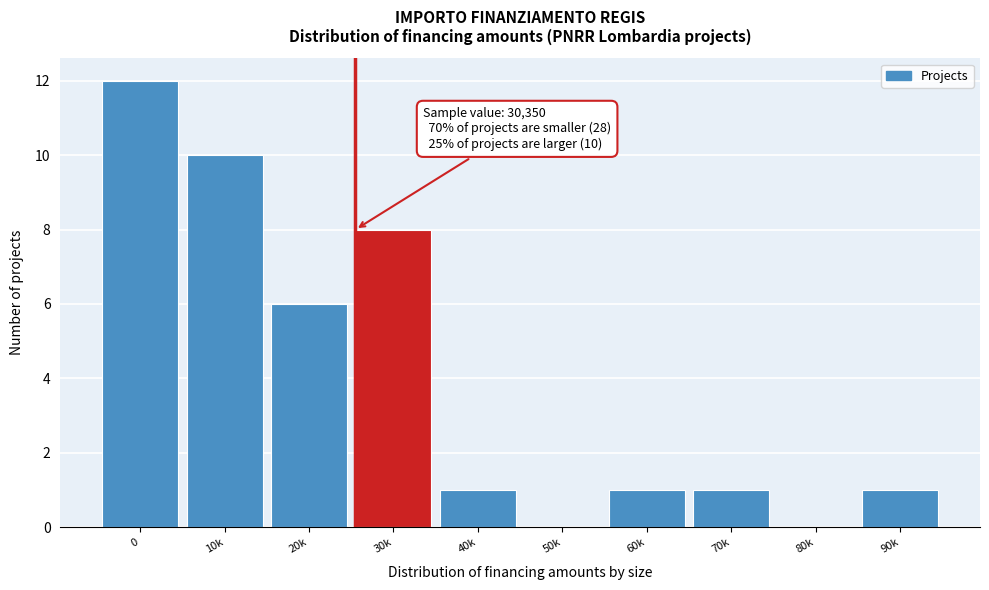

Reading left to right, extract all data points from this chart.

0=12	10k=10	20k=6	30k=8	40k=1	50k=0	60k=1	70k=1	80k=0	90k=1